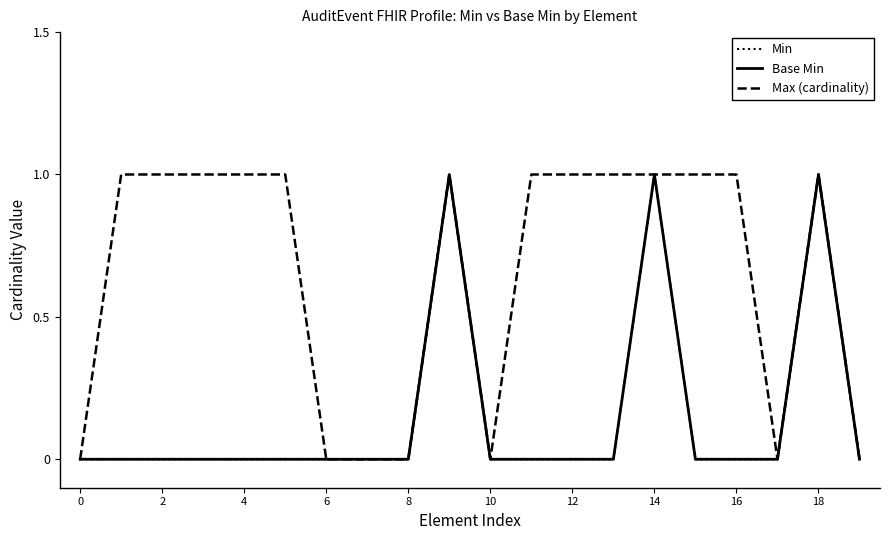

Is this an area chart (filled region under the line)?

No